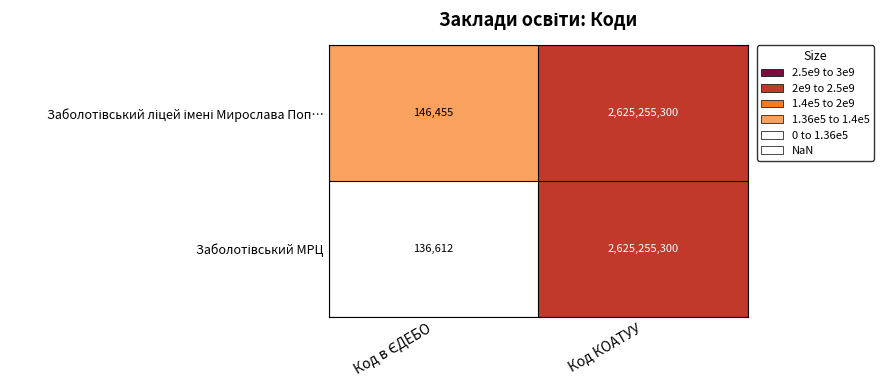

At which category is the sum across all series the highest?

Код КОАТУУ